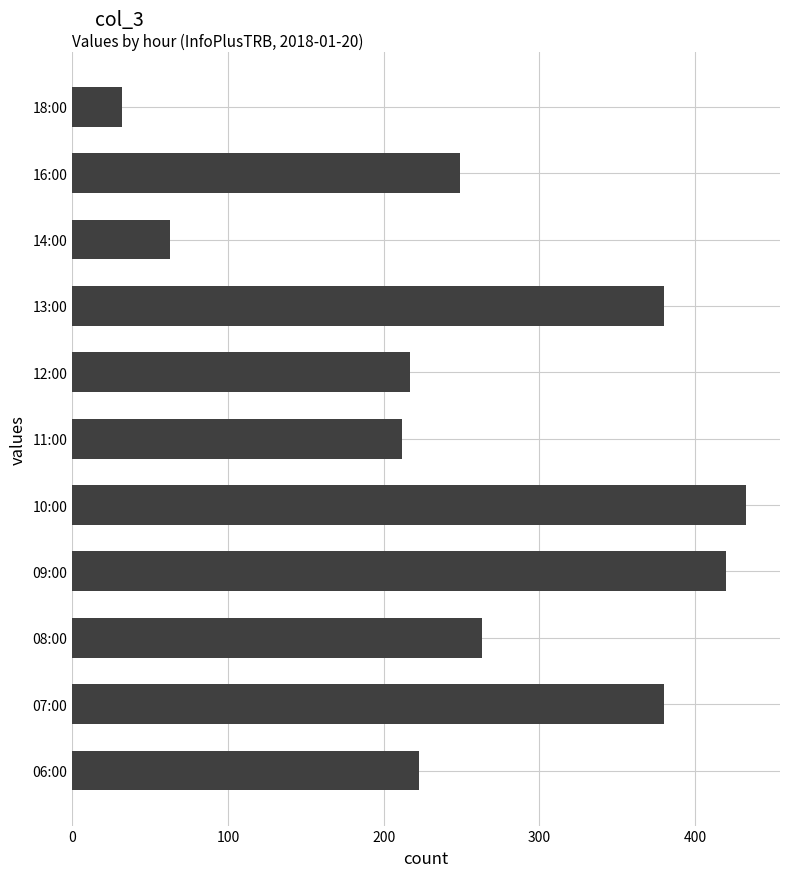

Are the bars grouped side by side (vs. stacked)?

No